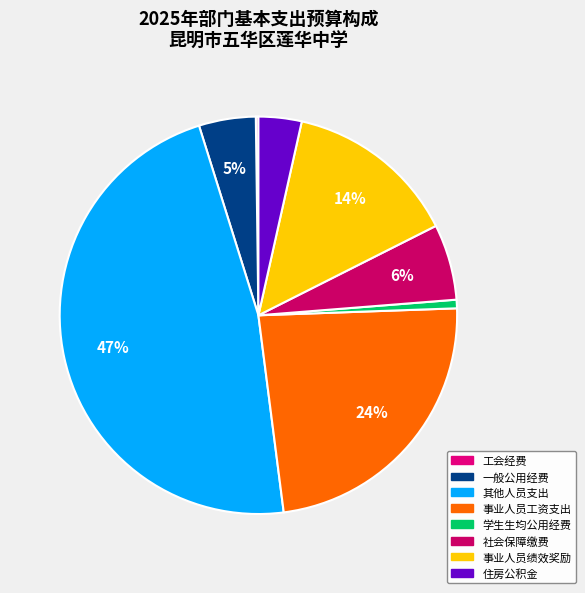

Is 事业人员工资支出 the majority of the pie?

No